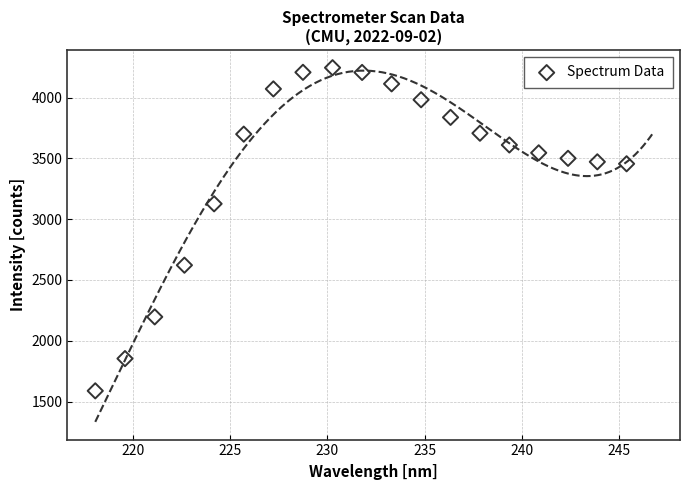

What is the range of X values (max minus min)?

27.3